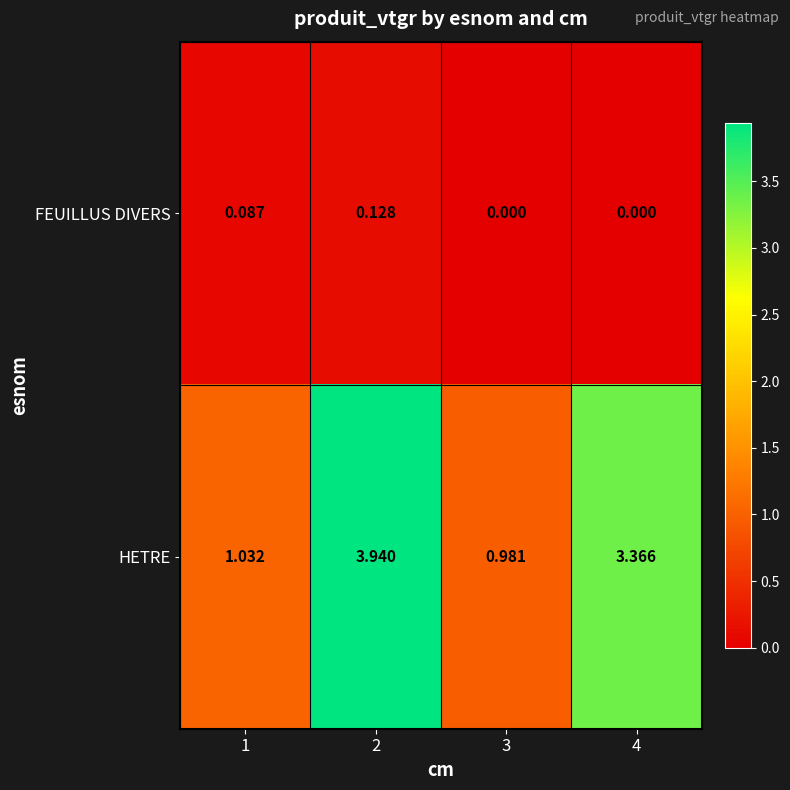

Which series has the largest range (max minus min)?

HETRE